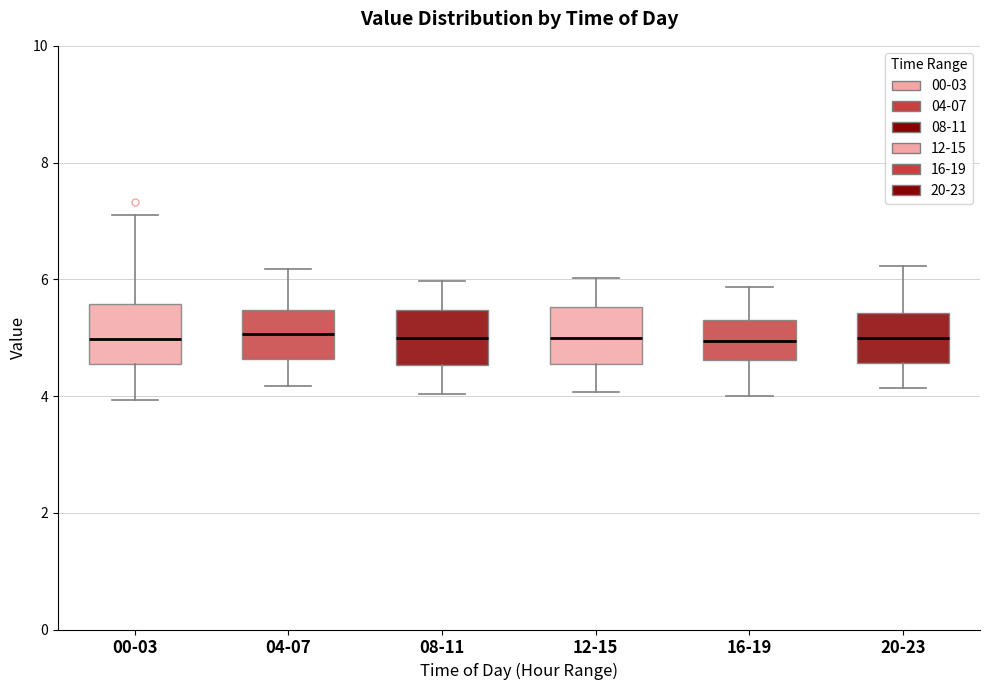

Where is the lower edge of the box for 16-19 on the y-axis? The values are not printed on the chart, so give them approximately, as read against the axis.

4.6